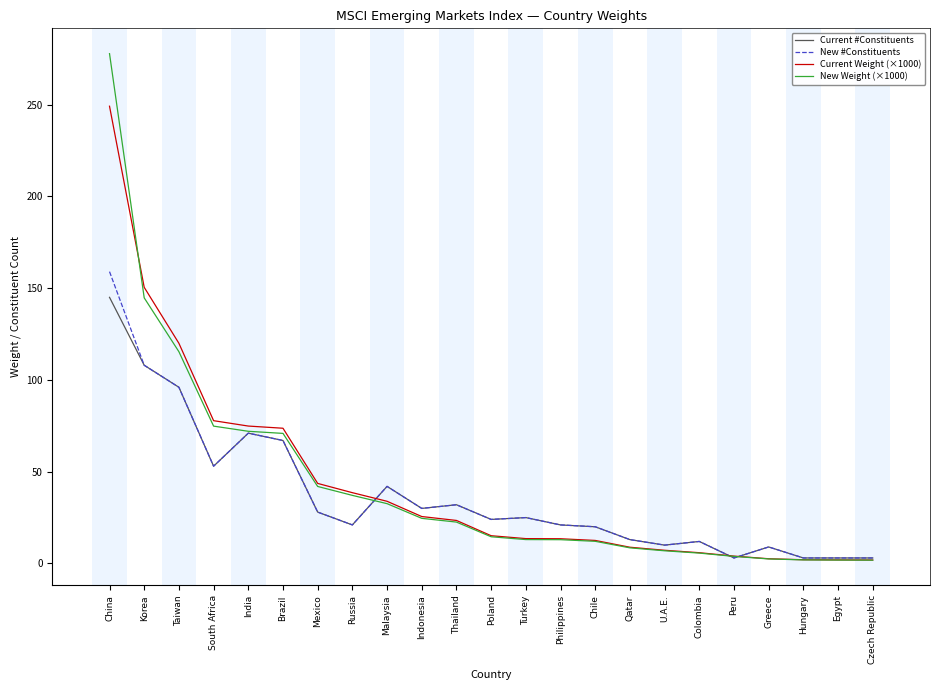

Rank the series by their maximum value, from highest to lowest.

New Weight (×1000), Current Weight (×1000), New #Constituents, Current #Constituents